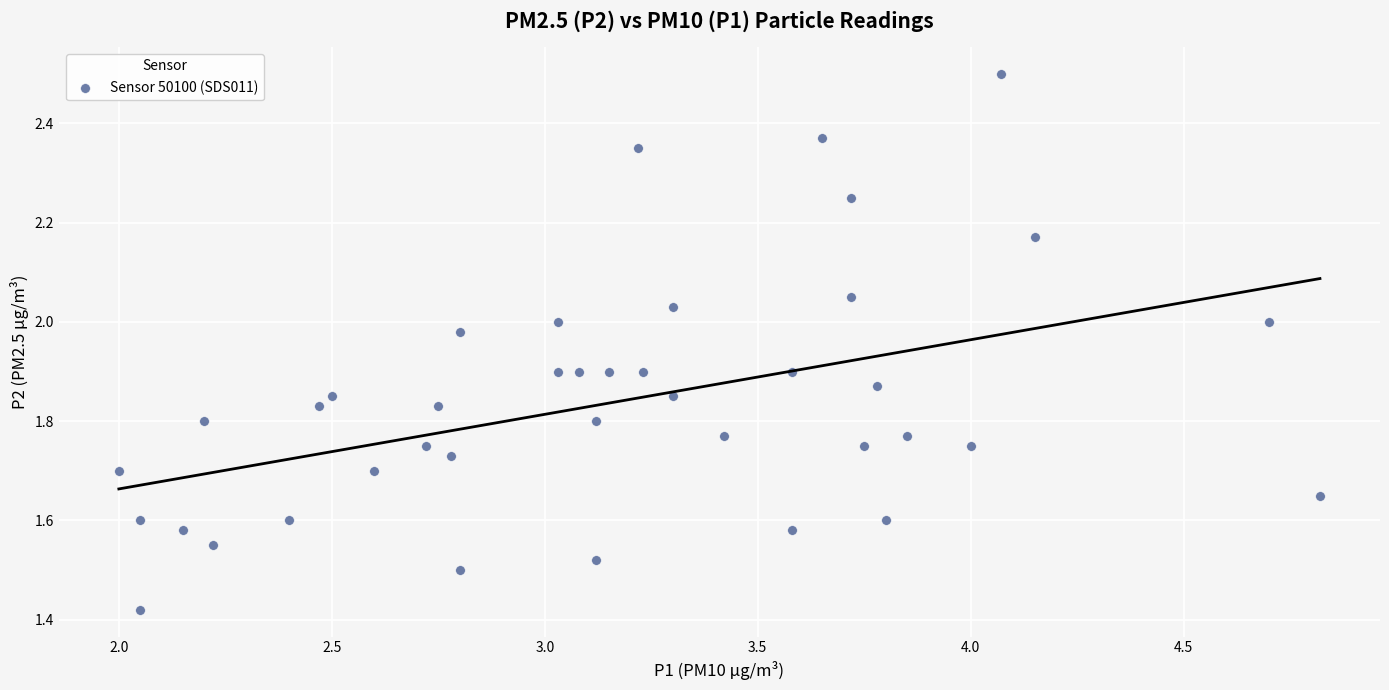

What is the range of Y values (max minus min)?

1.1